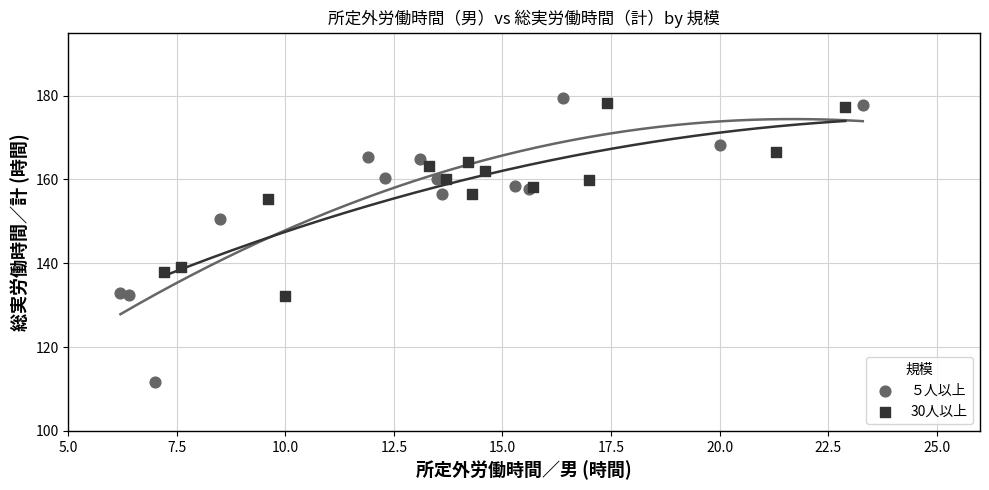

Which series reaches the minimum Y coordinate?

５人以上